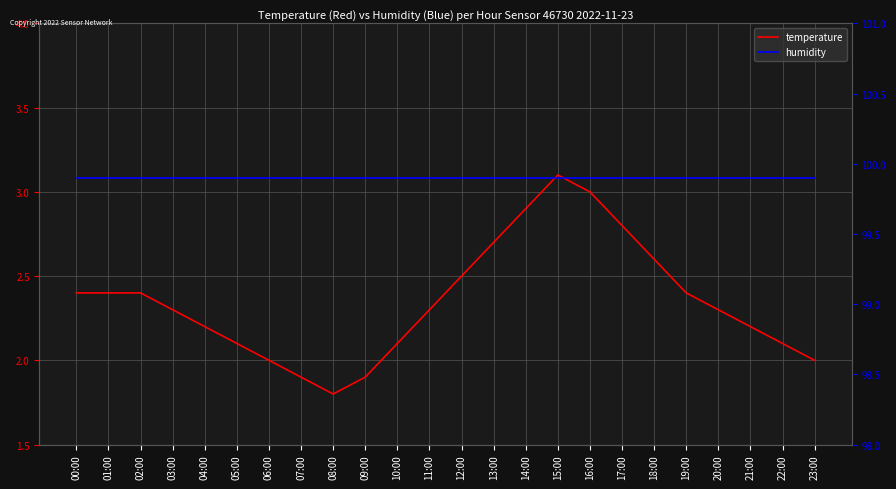

The value of humidity at 23:00 is 99.9. True or false?

True